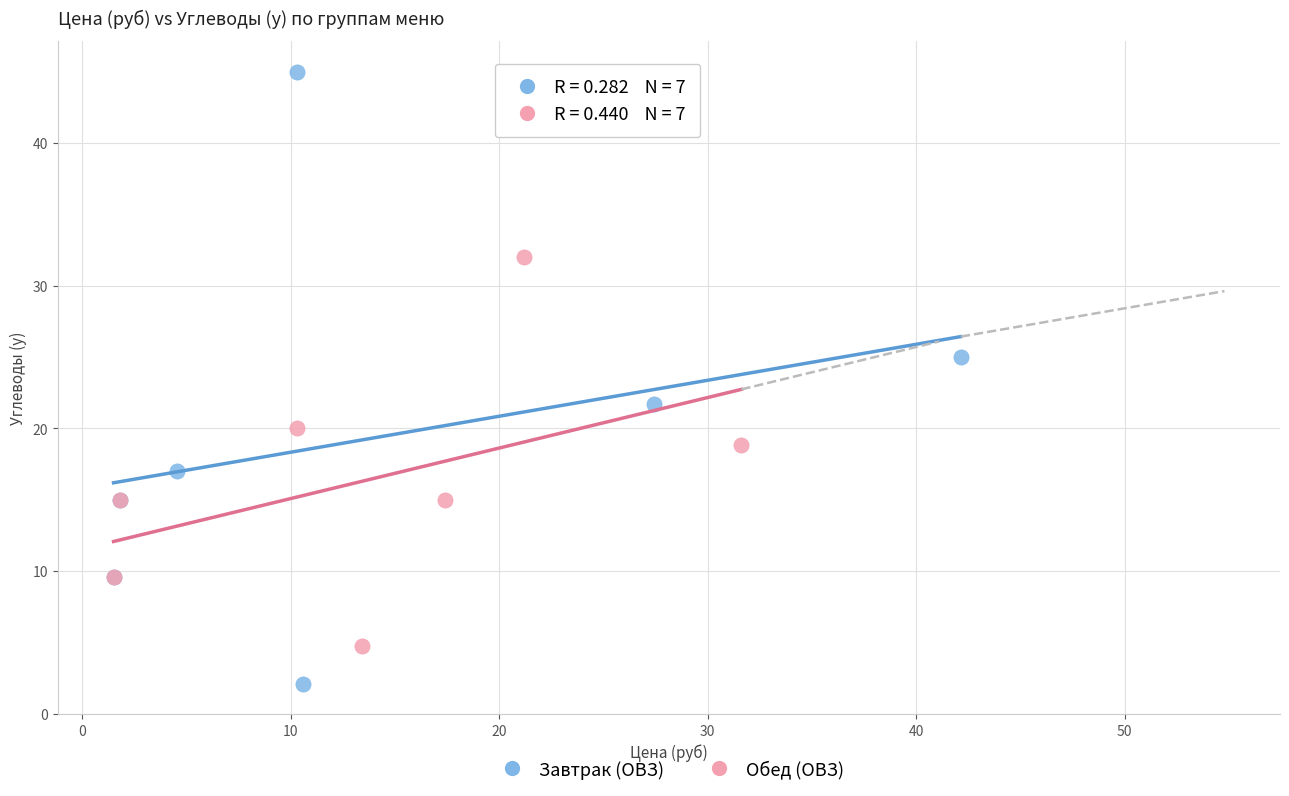

Which series reaches the minimum Y coordinate?

Завтрак (ОВЗ)